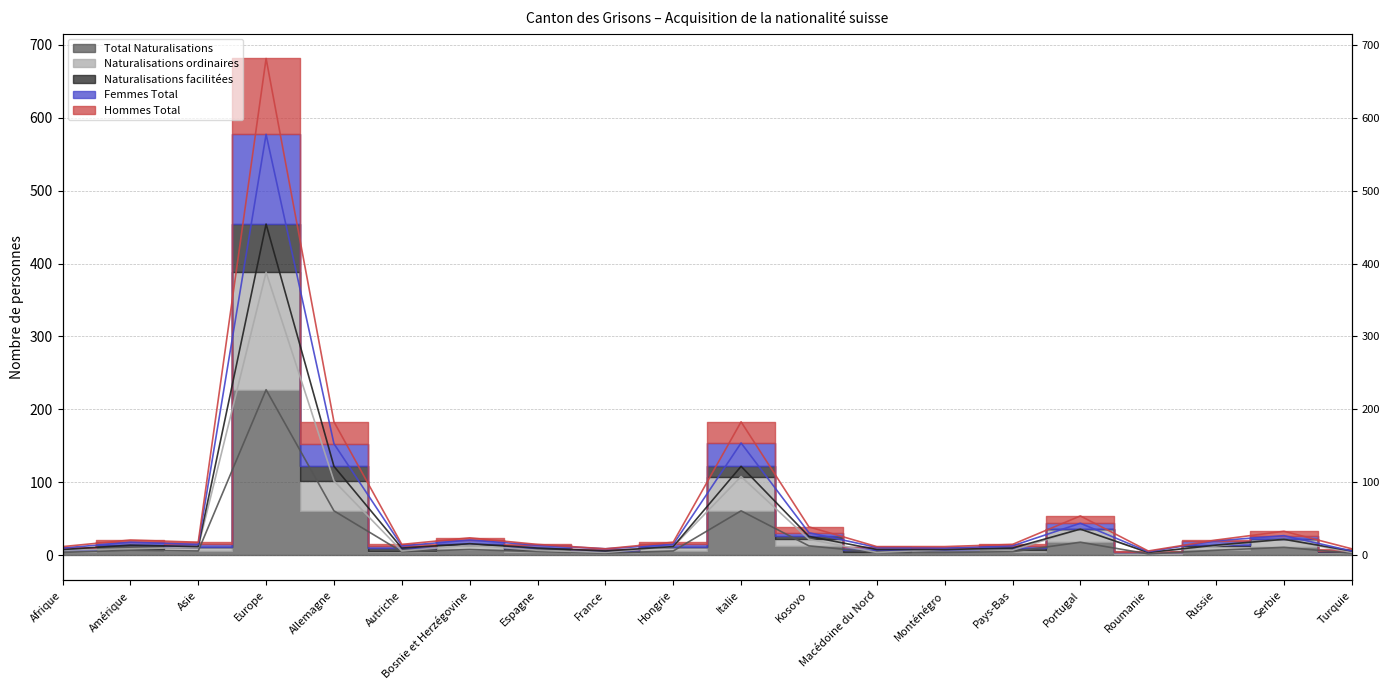

What position from the right is Russie?

3